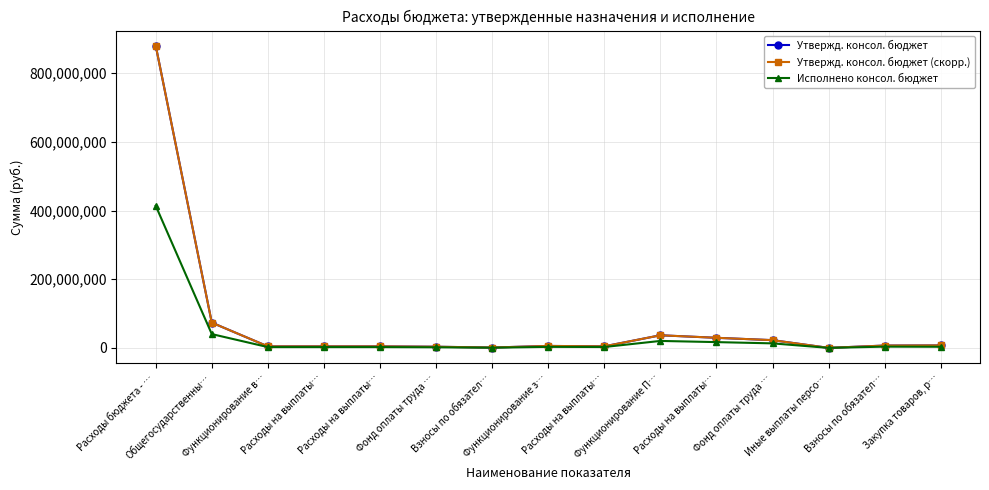

Reading left to right, what are all the values shown in this chart?

Утвержд. консол. бюджет: Расходы бюджета - …=880194677.6	Общегосударственны…=73539112.6	Функционирование в…=4379100.0	Расходы на выплаты…=4379100.0	Расходы на выплаты…=4379100.0	Фонд оплаты труда …=3363300.0	Взносы по обязател…=1015800.0	Функционирование з…=5690800.0	Расходы на выплаты…=4509000.0	Функционирование П…=36730918.0	Расходы на выплаты…=29365192.8	Фонд оплаты труда …=22511684.0	Иные выплаты персо…=60000.0	Взносы по обязател…=6793508.8	Закупка товаров, р…=7168508.7
Утвержд. консол. бюджет (скорр.): Расходы бюджета - …=880194677.6	Общегосударственны…=73539112.6	Функционирование в…=4379100.0	Расходы на выплаты…=4379100.0	Расходы на выплаты…=4379100.0	Фонд оплаты труда …=3363300.0	Взносы по обязател…=1015800.0	Функционирование з…=5690800.0	Расходы на выплаты…=4509000.0	Функционирование П…=36730918.0	Расходы на выплаты…=29365192.8	Фонд оплаты труда …=22511684.0	Иные выплаты персо…=60000.0	Взносы по обязател…=6793508.8	Закупка товаров, р…=7168508.7
Исполнено консол. бюджет: Расходы бюджета - …=414000321.3	Общегосударственны…=40173351.3	Функционирование в…=2340787.9	Расходы на выплаты…=2340787.9	Расходы на выплаты…=2340787.9	Фонд оплаты труда …=1818654.8	Взносы по обязател…=522133.0	Функционирование з…=3017546.6	Расходы на выплаты…=2571645.4	Функционирование П…=20252504.4	Расходы на выплаты…=16832488.9	Фонд оплаты труда …=13155361.2	Иные выплаты персо…=23949.0	Взносы по обязател…=3653178.7	Закупка товаров, р…=3277737.5